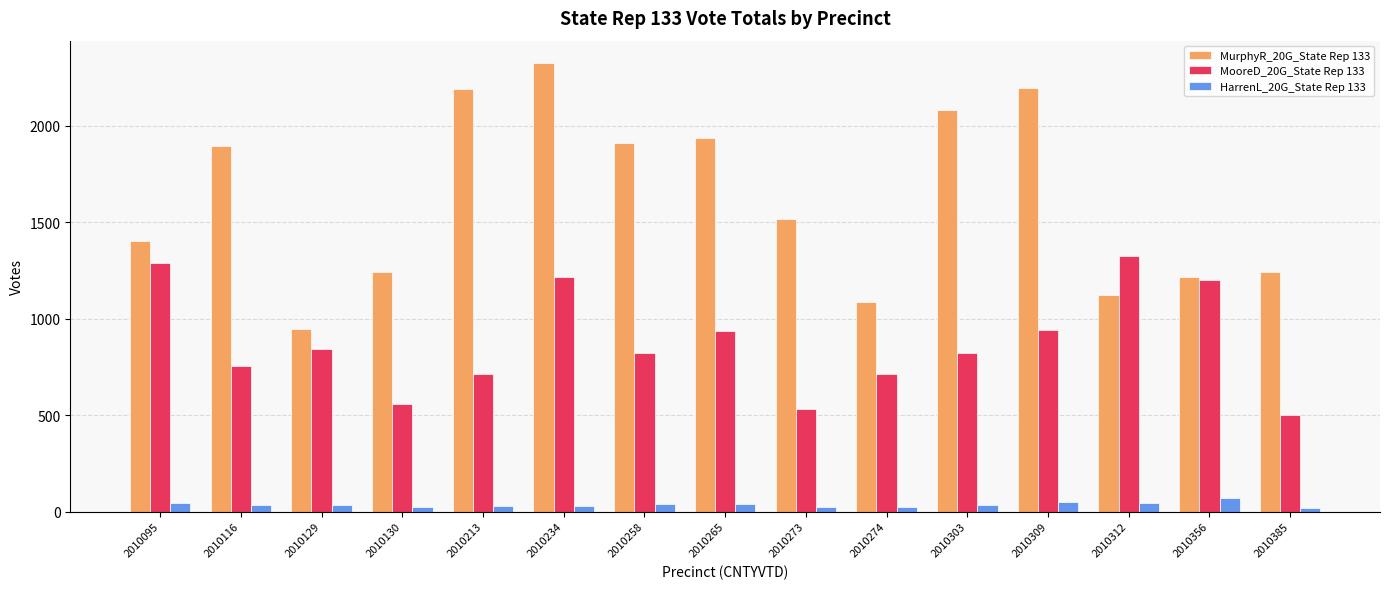

At which category does the chart reach its peak across all series?

2010234